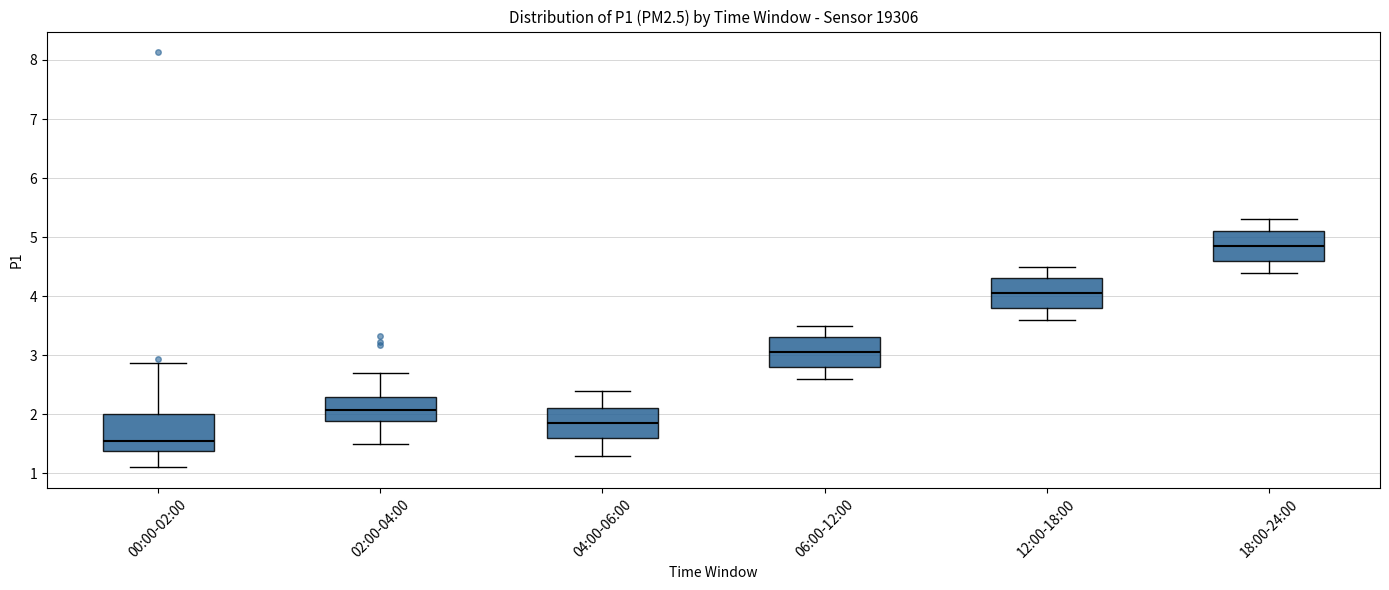

Which box is the tallest, from its lower edge to its upper edge?

00:00-02:00